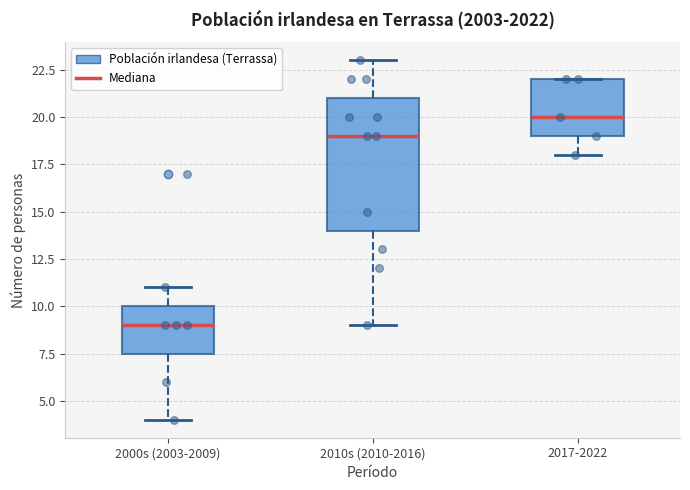

Reading left to right, read every box against the y-axis: the position of its median line, the range the box covers, and the ends of its whiskers. The values are not printed on the chart, so give them approximately, as read against the axis.

2000s (2003-2009): median 9.0, box 7.5 to 10.0, whiskers 4.0 to 11.0
2010s (2010-2016): median 19.0, box 14.0 to 21.0, whiskers 9.0 to 23.0
2017-2022: median 20.0, box 19.0 to 22.0, whiskers 18.0 to 22.0